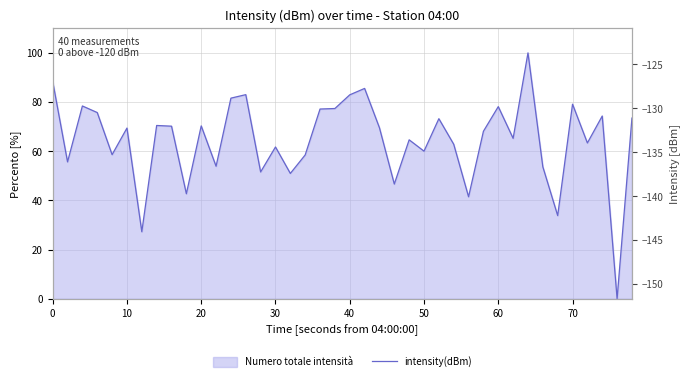

How many points are higher than both their immediate neighbors (excluding endpoints)?

13